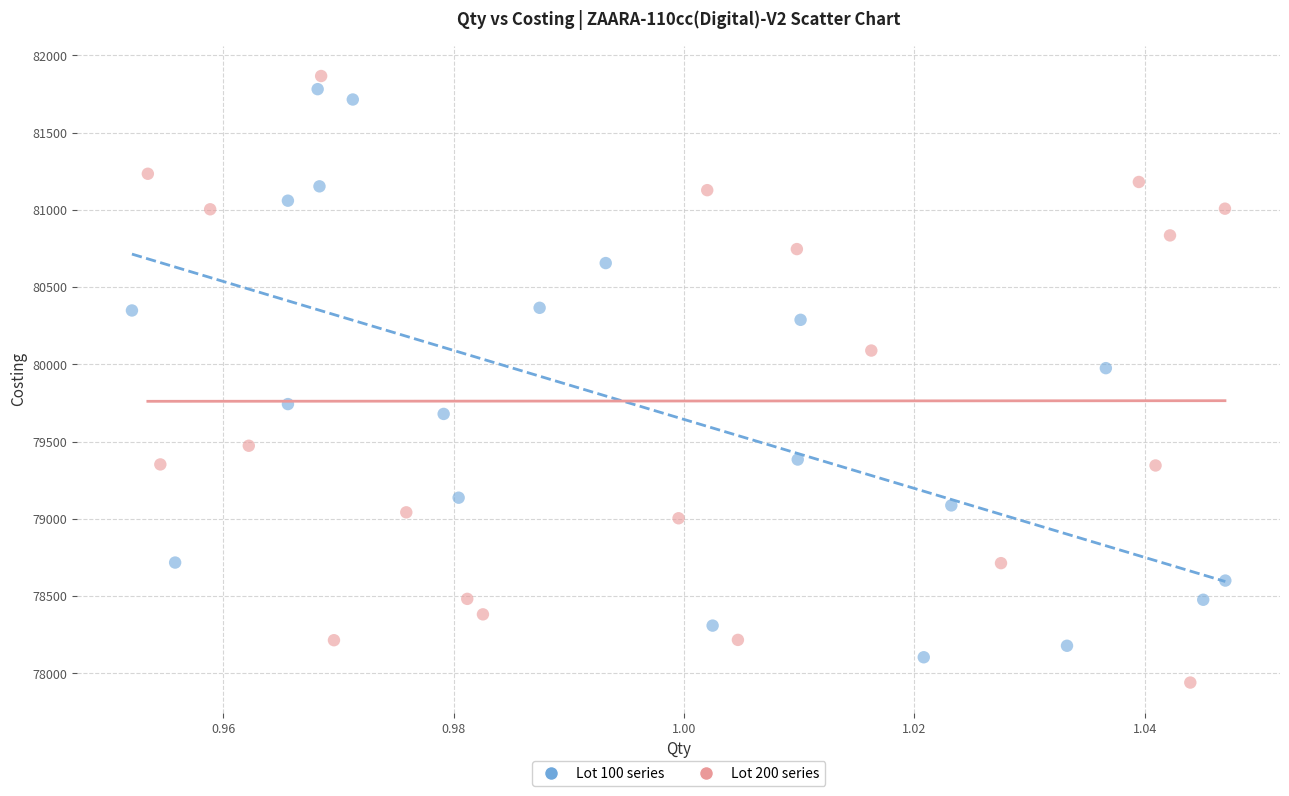

What are all the series names shown in the legend?

Lot 100 series, Lot 200 series